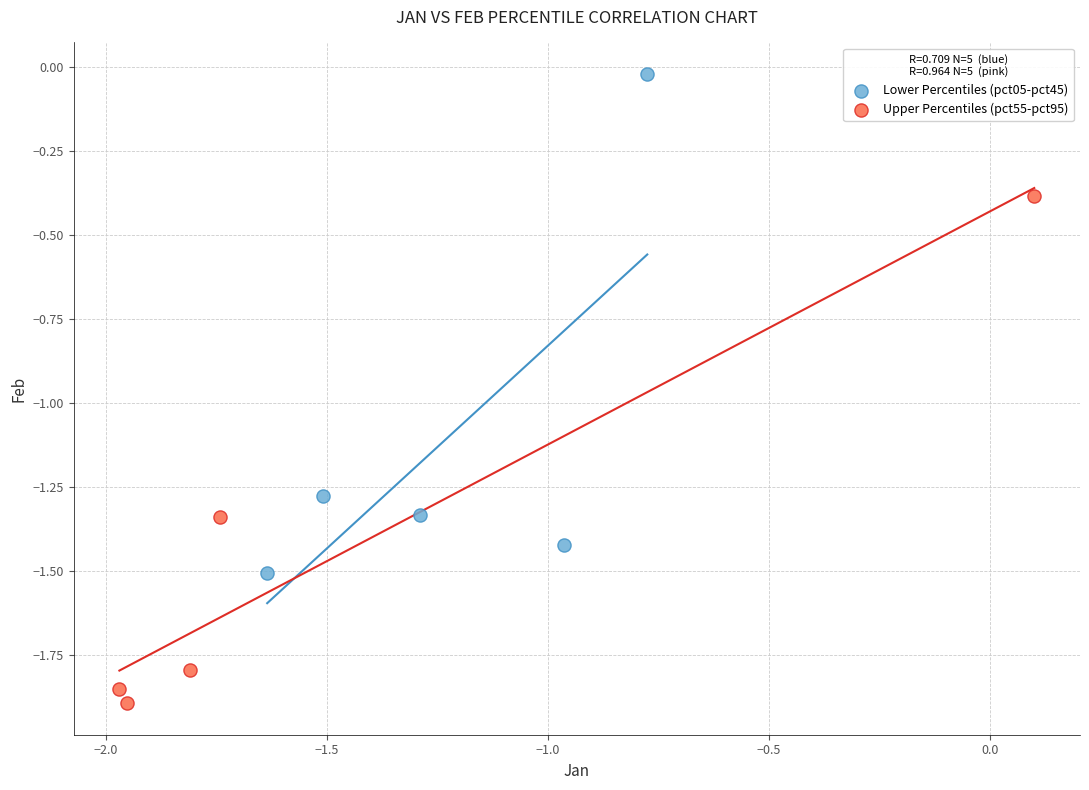

Which series contains the lowest Y value?

Upper Percentiles (pct55-pct95)